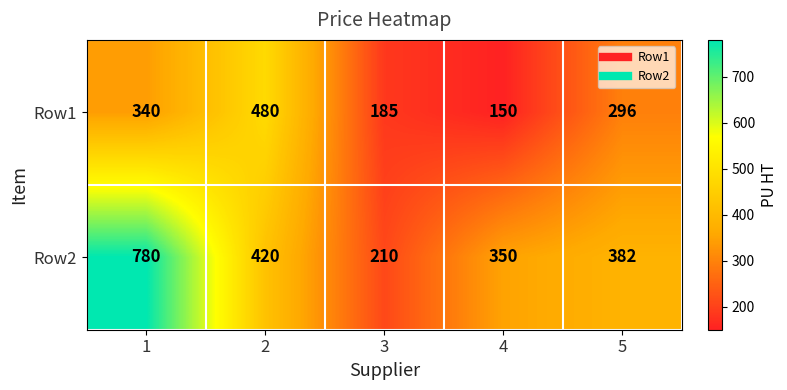

Which series has the largest total across all categories?

Row2